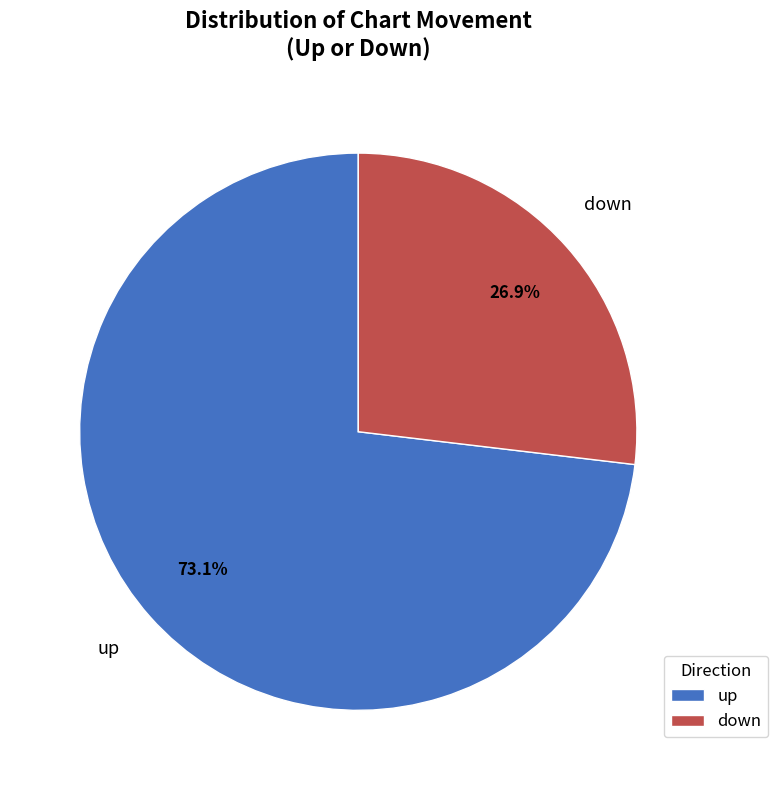

How many segments does this pie chart have?

2